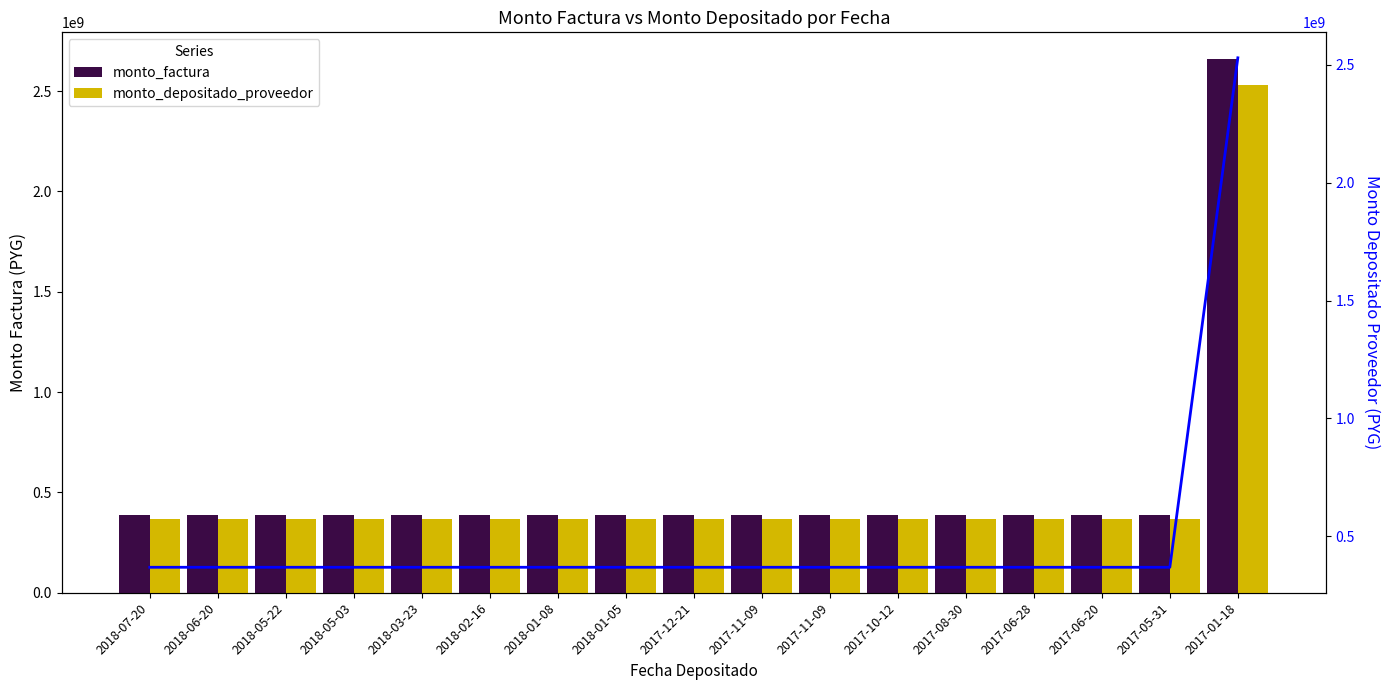

How many bars are there in total?

34